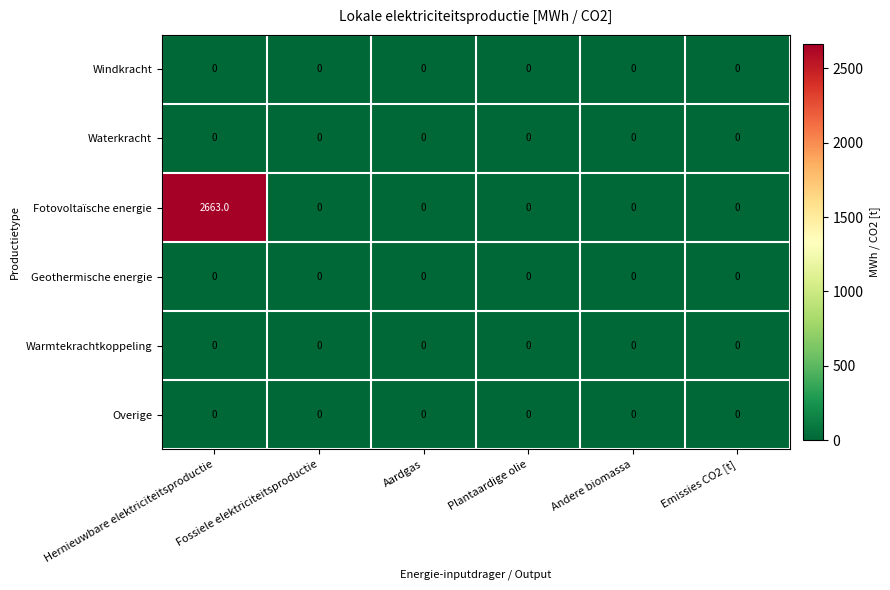

At which category is the sum across all series the highest?

Hernieuwbare elektriciteitsproductie